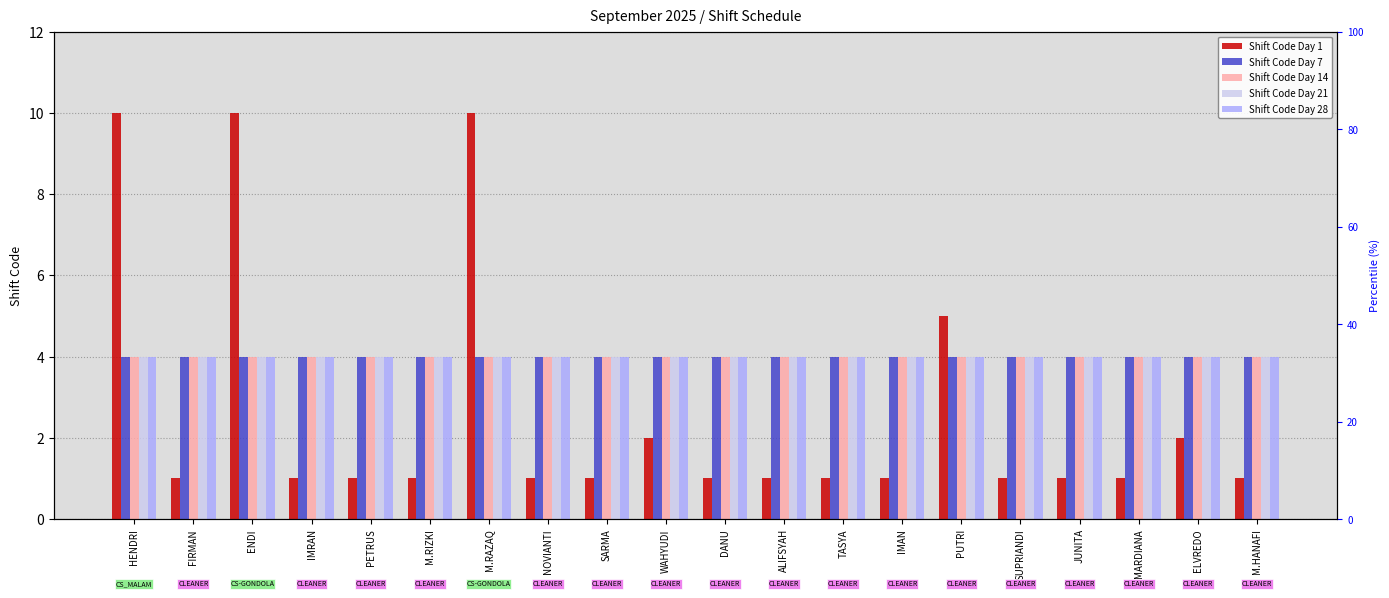

Which label corresponds to the smallest value in the chart?

FIRMAN